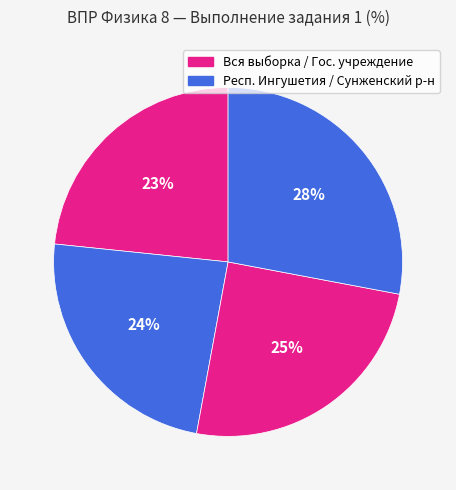

How many slices are in this pie chart?

4